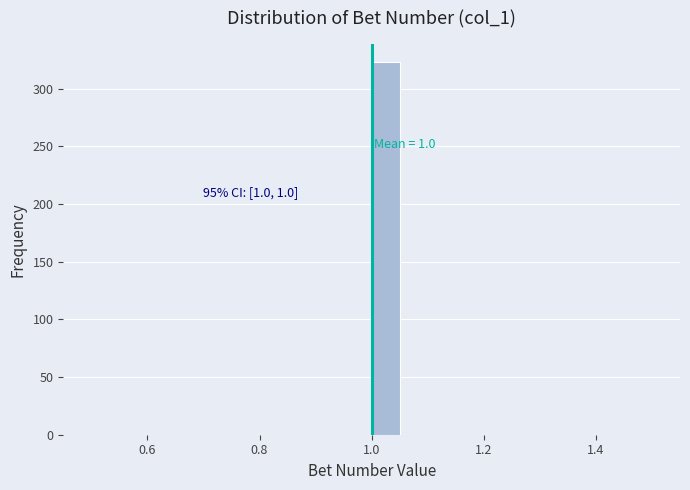

Read against the x-axis, roughly where is the centre of the tallest bar?

1.02